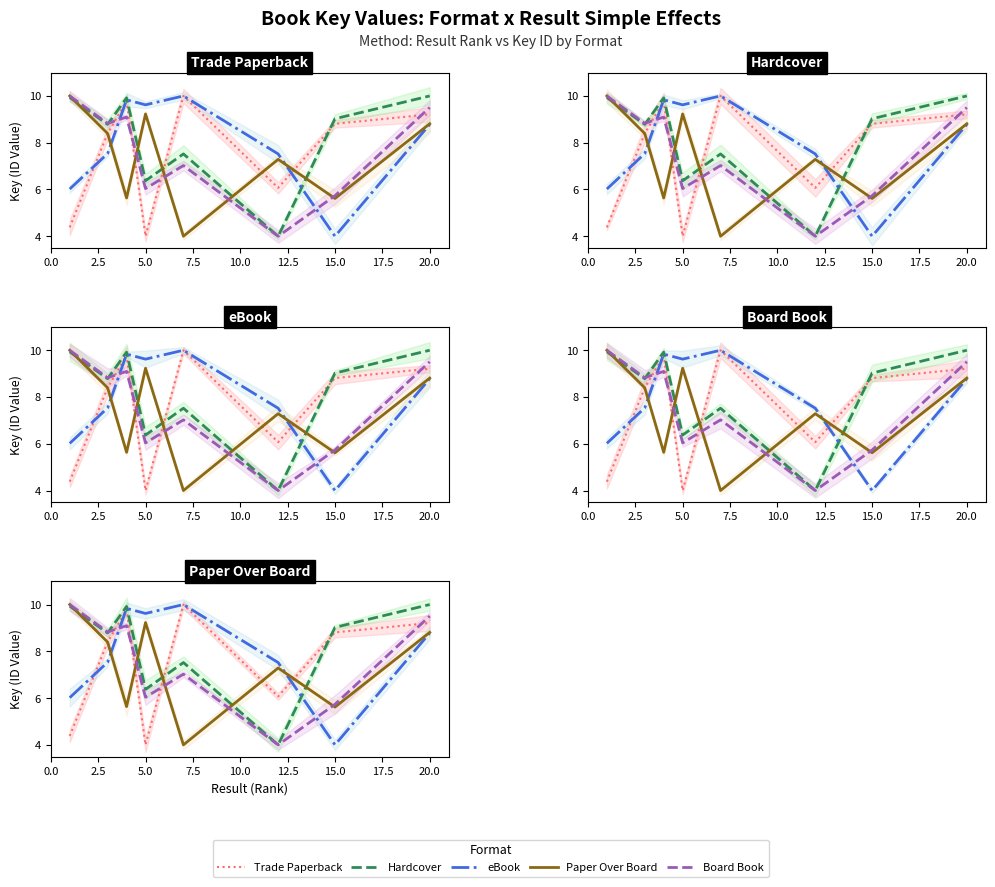

What is the total value across all series at 7.5?

35.3